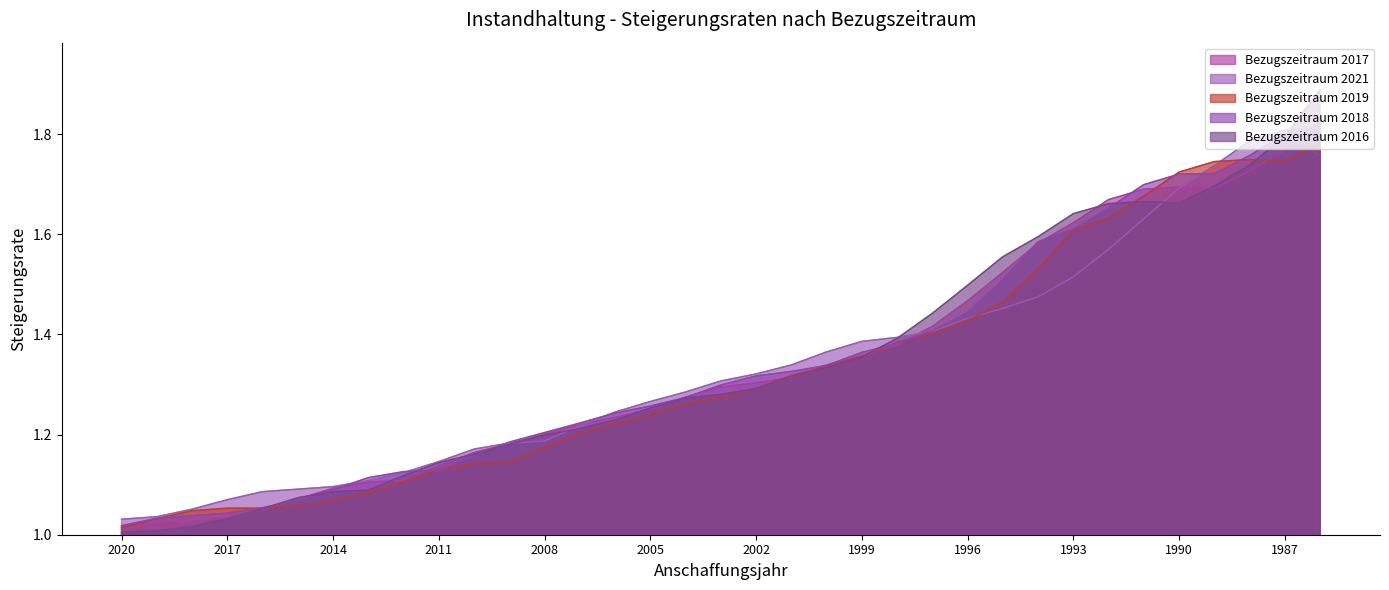

The value of Bezugszeitraum 2021 at 1998 is 1.8. True or false?

False